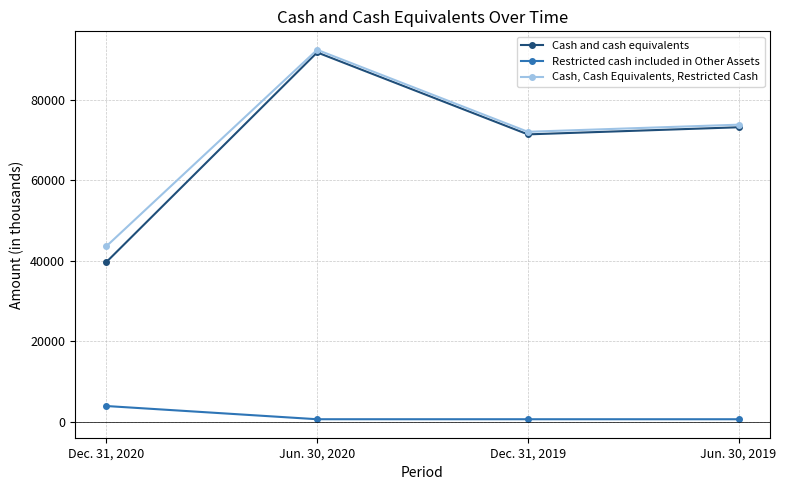

True or false: Cash and cash equivalents and Restricted cash included in Other Assets cross at least once.

False